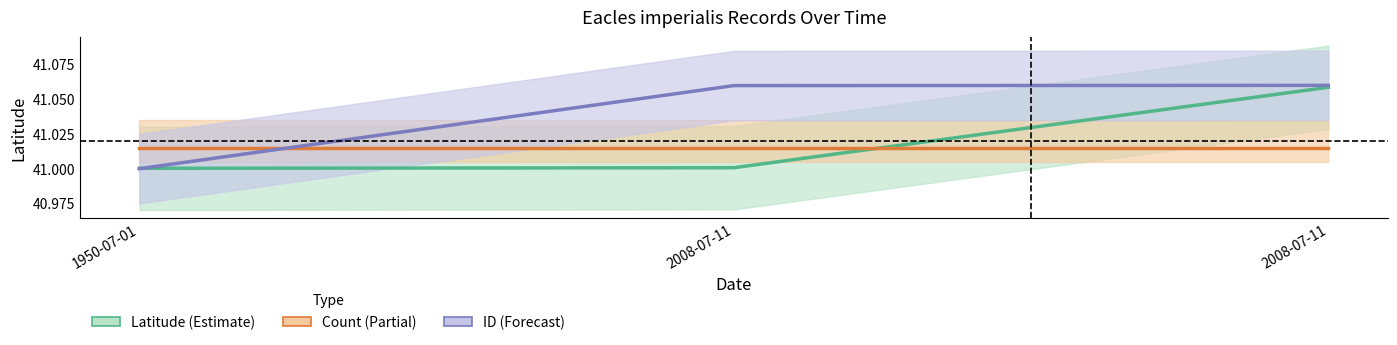

What is the total value across all series at 2008-07-11?

123.1